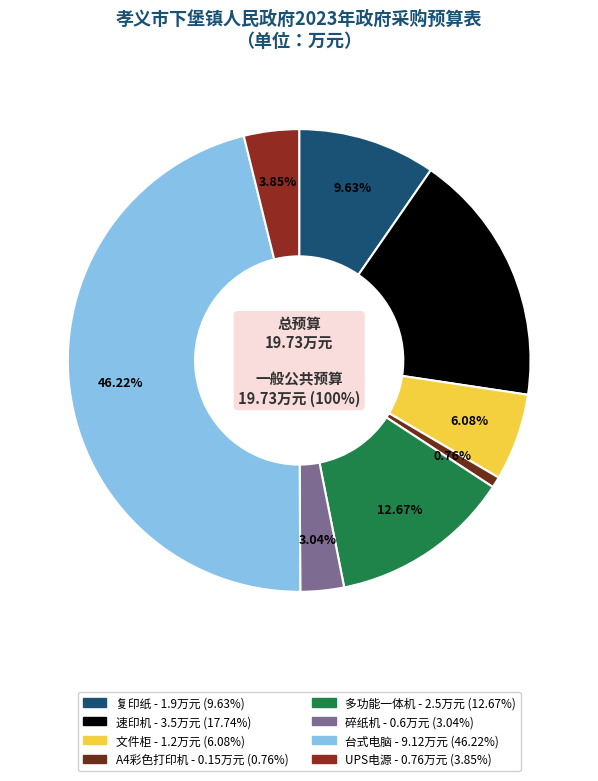

Count the number of slices in the pie.

8